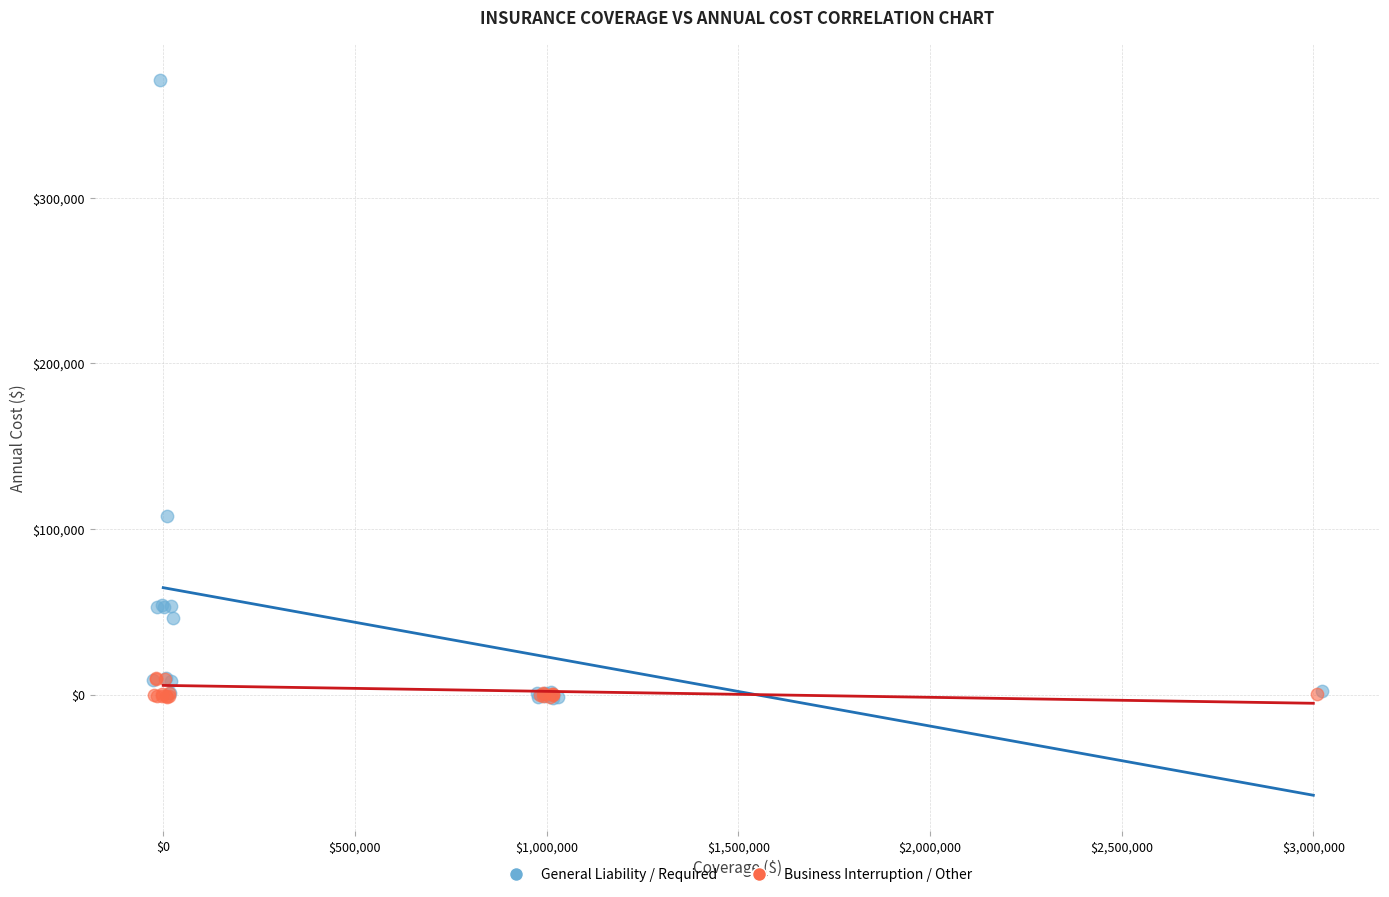

Which series has the widest spread of Y values?

General Liability / Required